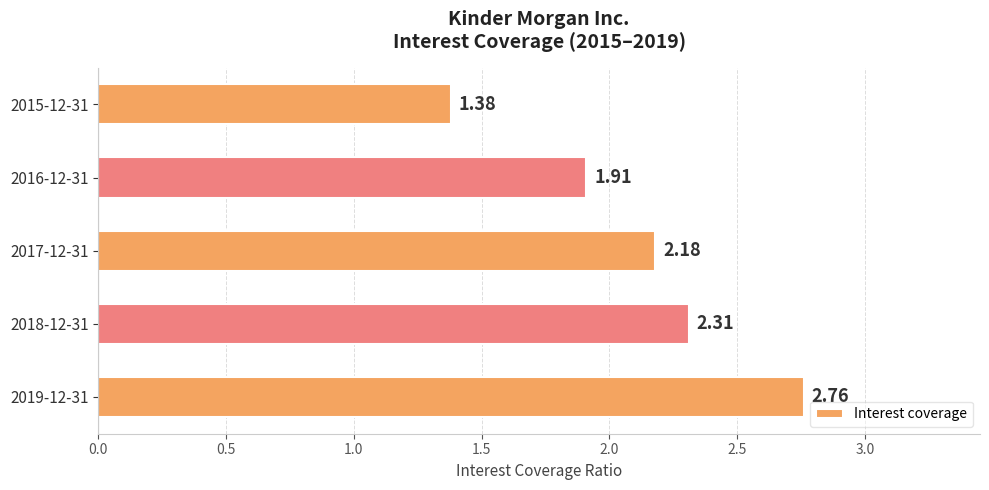

How many values are below 2?

2